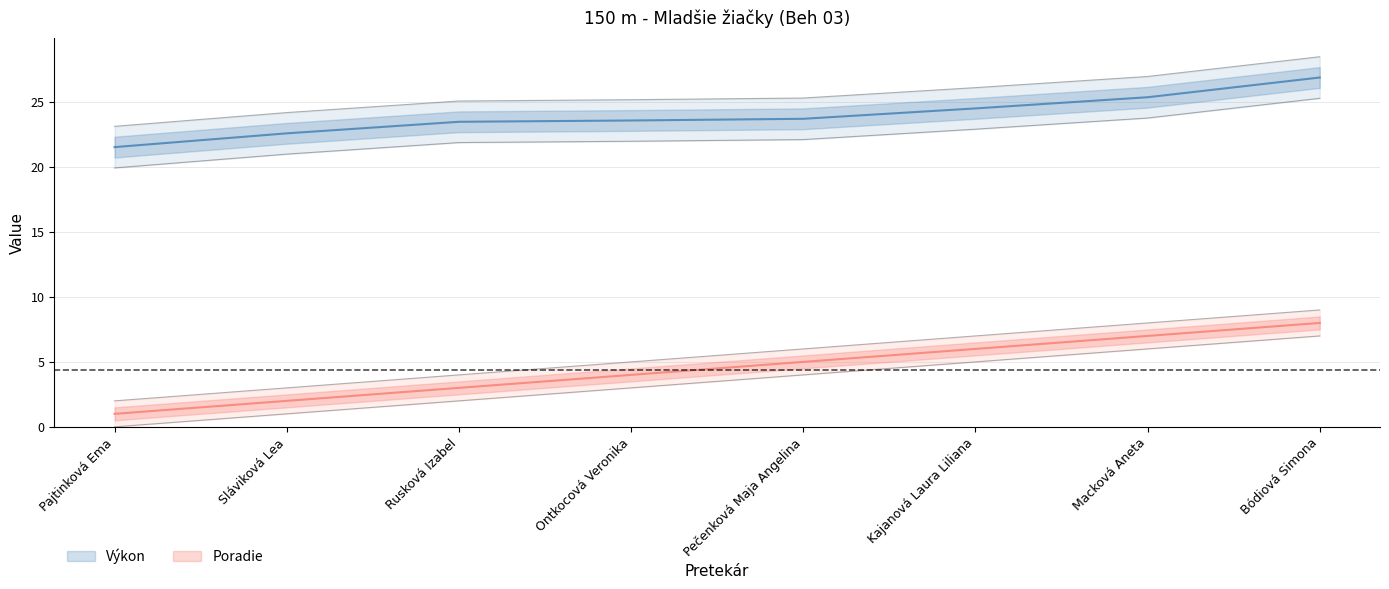

What is the total value across all series at Sláviková Lea?

24.6